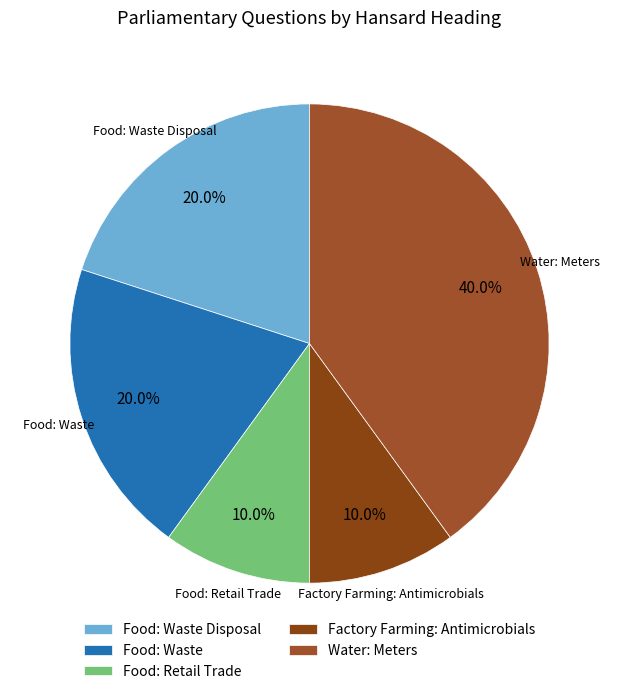

Is there a majority slice in this chart?

No